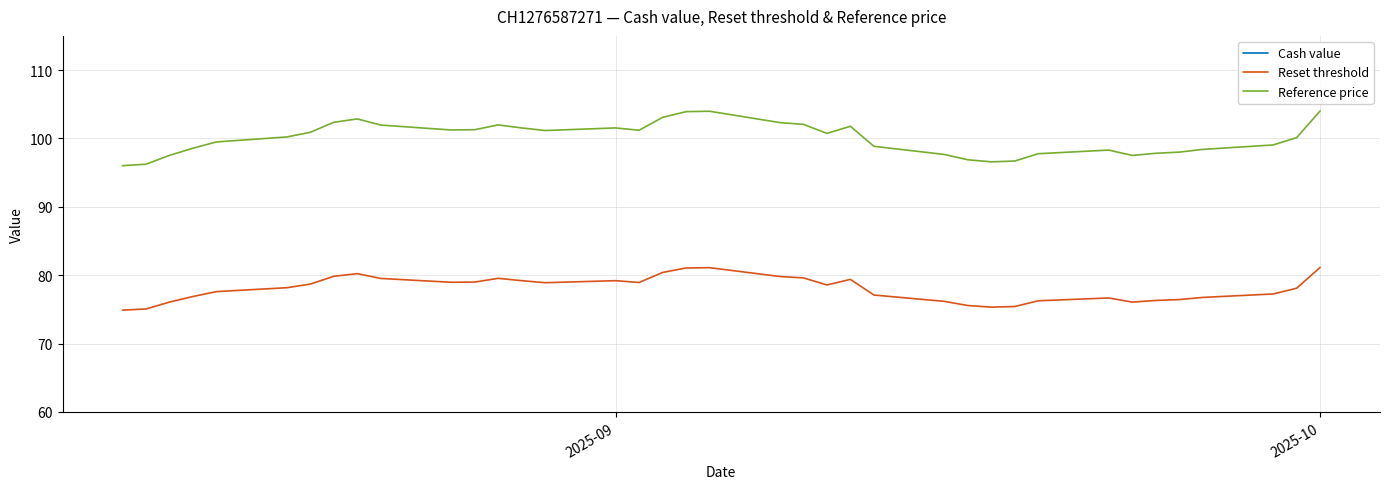

True or false: Reference price and Reset threshold intersect in this chart.

False